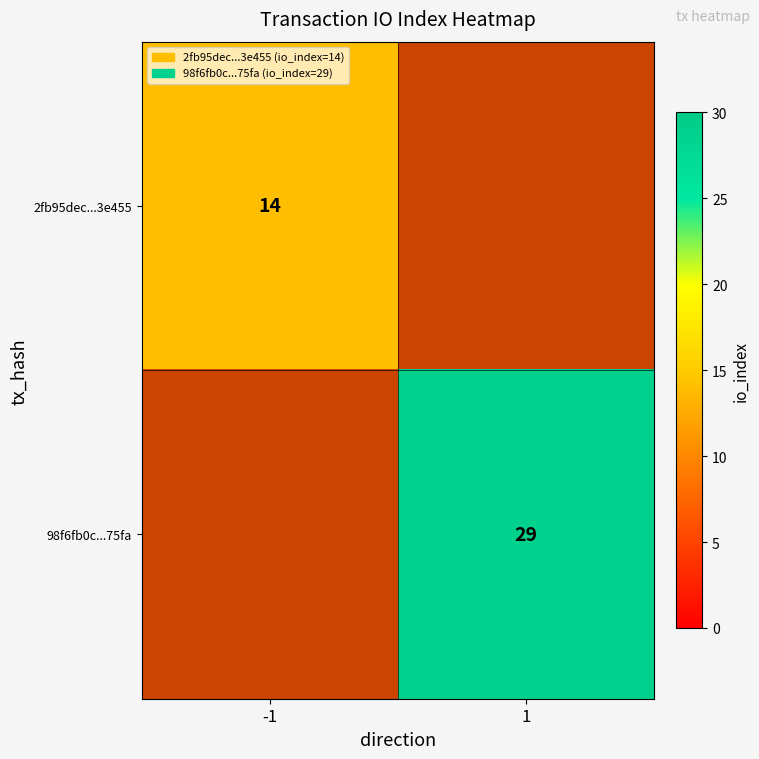

Count the number of data series in this chart.

2